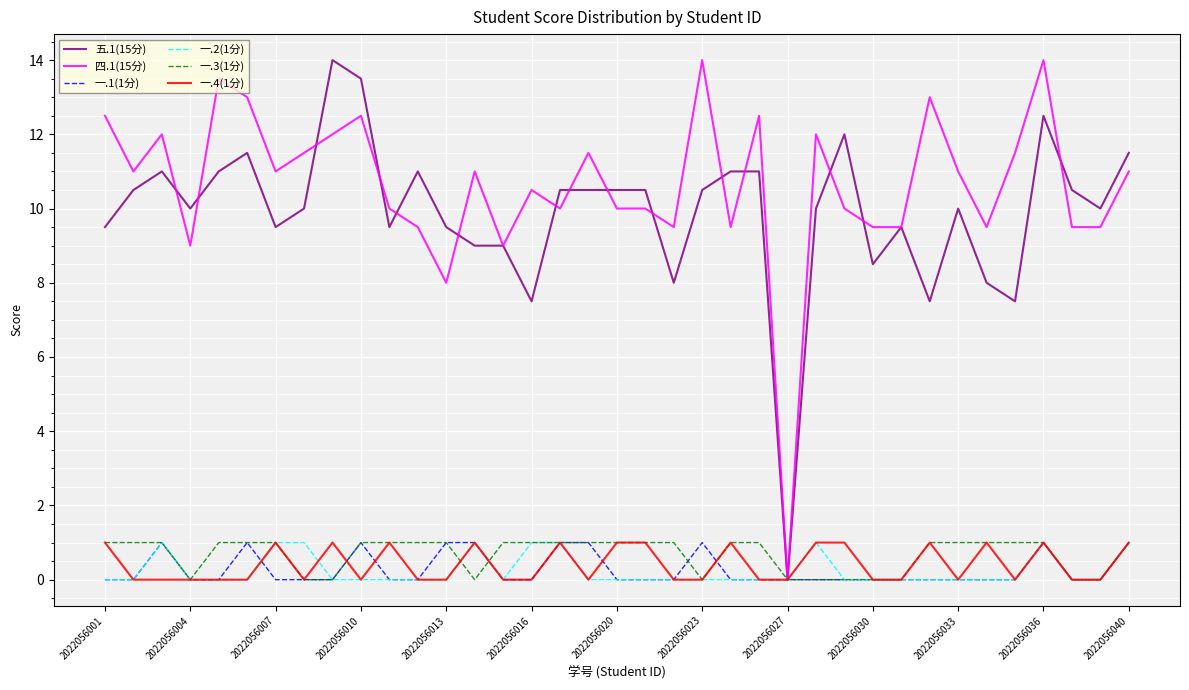

Which series has the largest total across all categories?

四.1(15分)